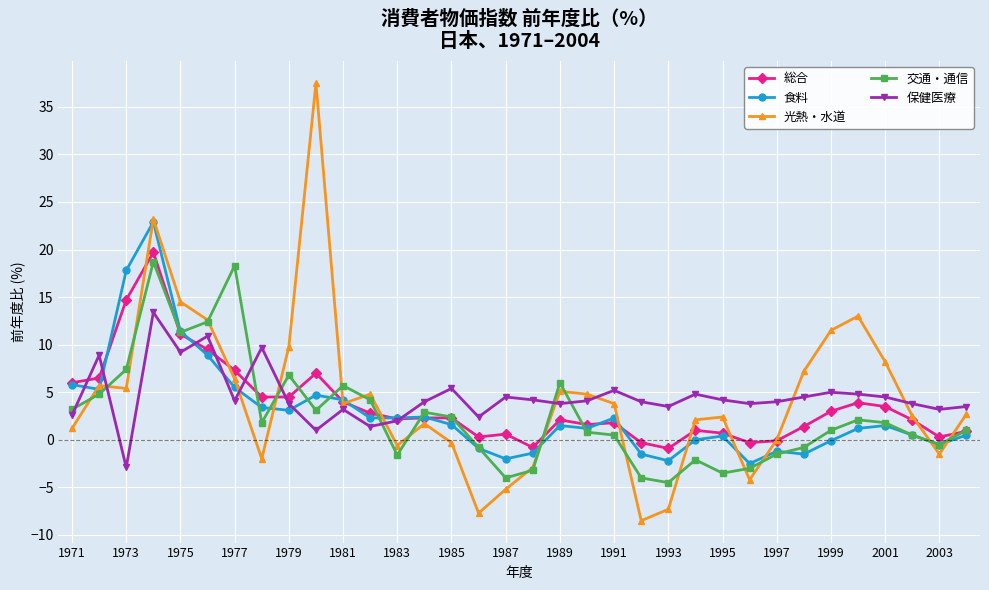

What are all the series names shown in the legend?

総合, 食料, 光熱・水道, 交通・通信, 保健医療